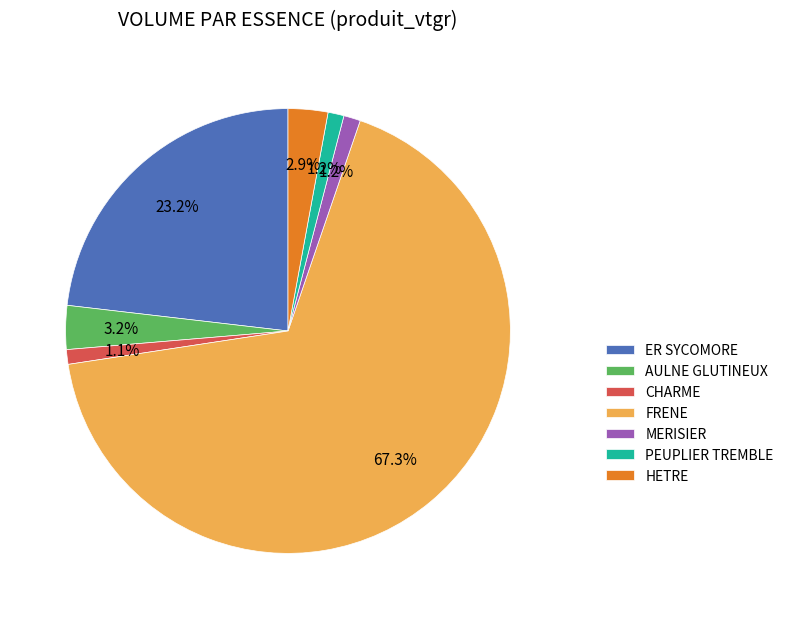

Combined, do MERISIER and ER SYCOMORE account for over 50%?

No